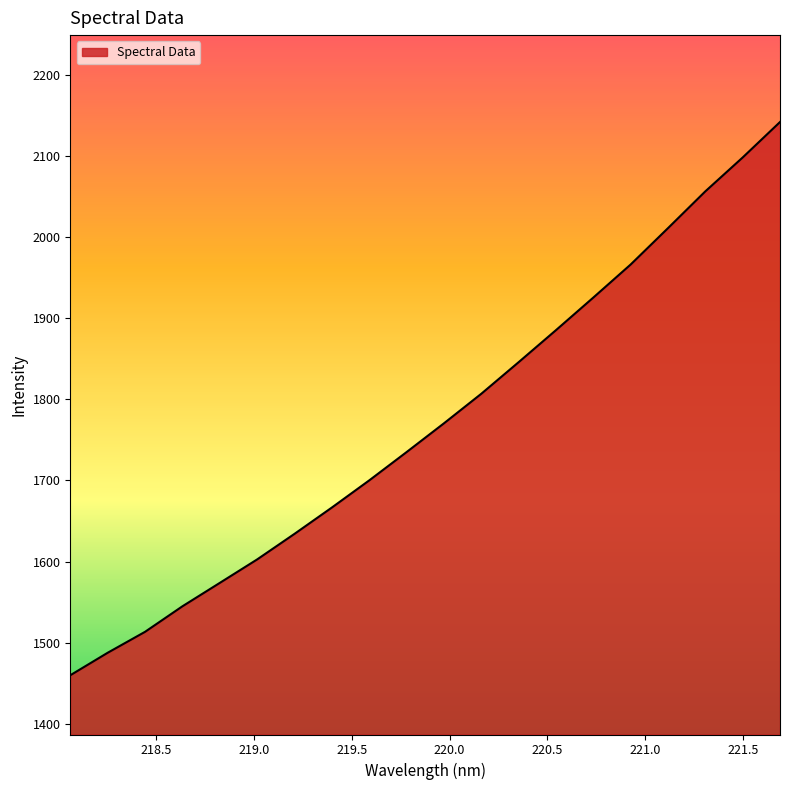

What is the difference between the maximum and minimum values?

681.6